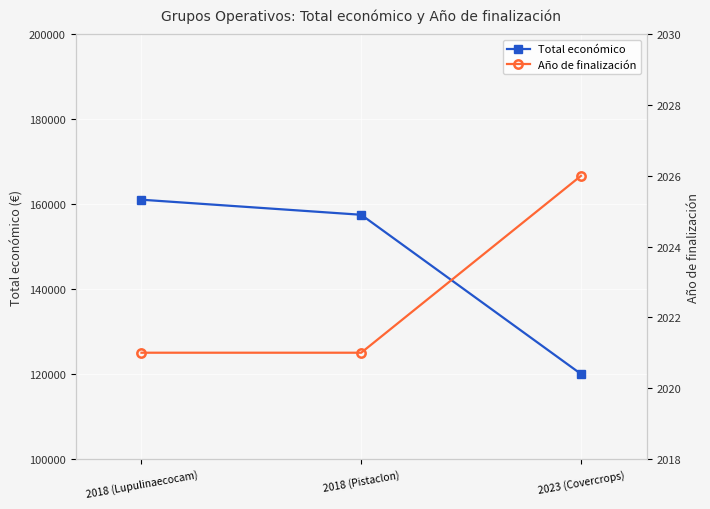

What is the spread (max minus min) of values at 2018 (Lupulinaecocam)?

159029